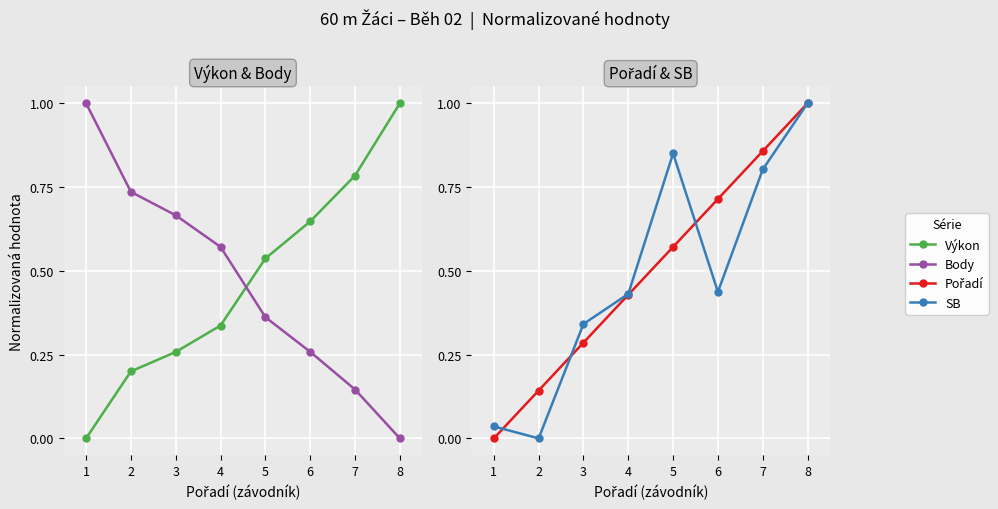

What is the maximum value for Pořadí?

1.0